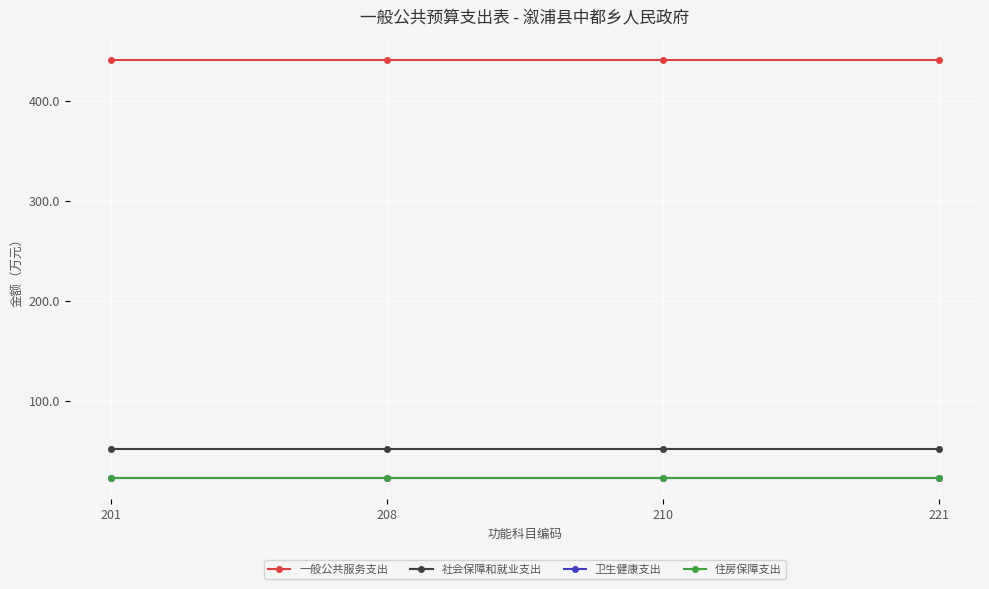

What is the minimum value shown in the chart?

22.7